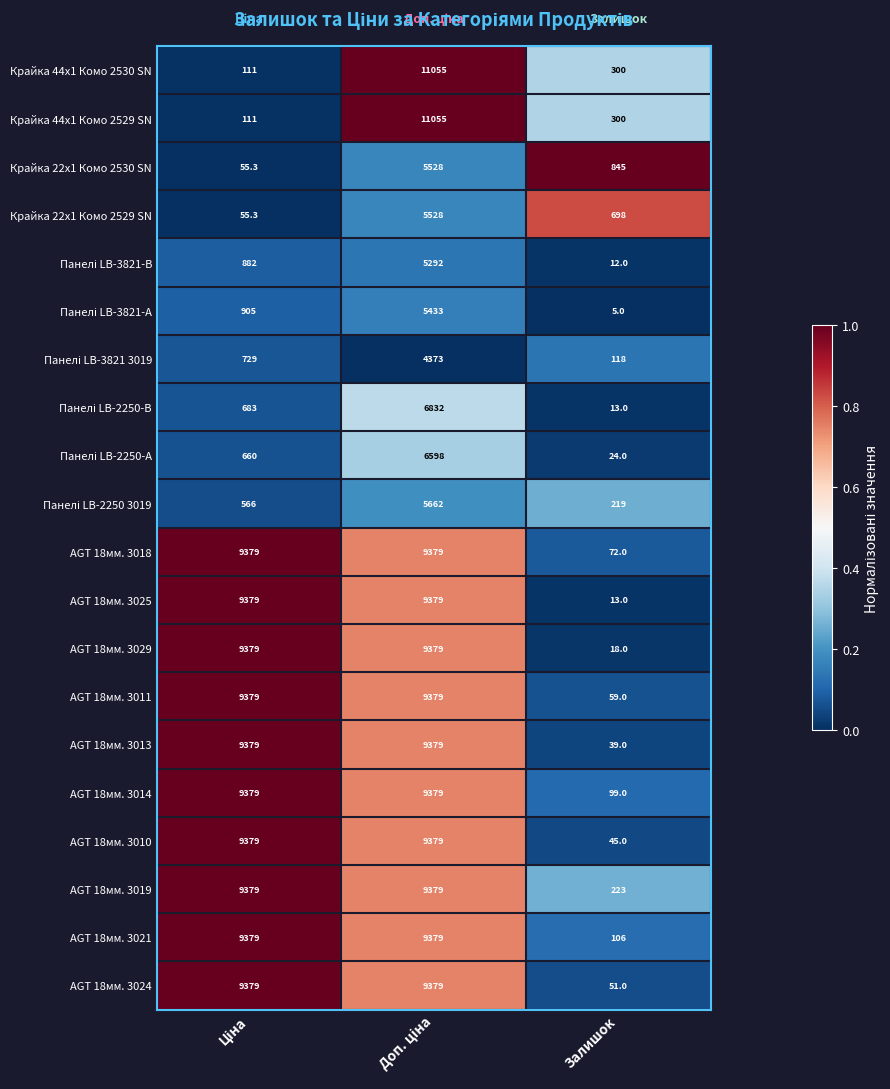

What is the spread (max minus min) of values at Залишок?

840.0